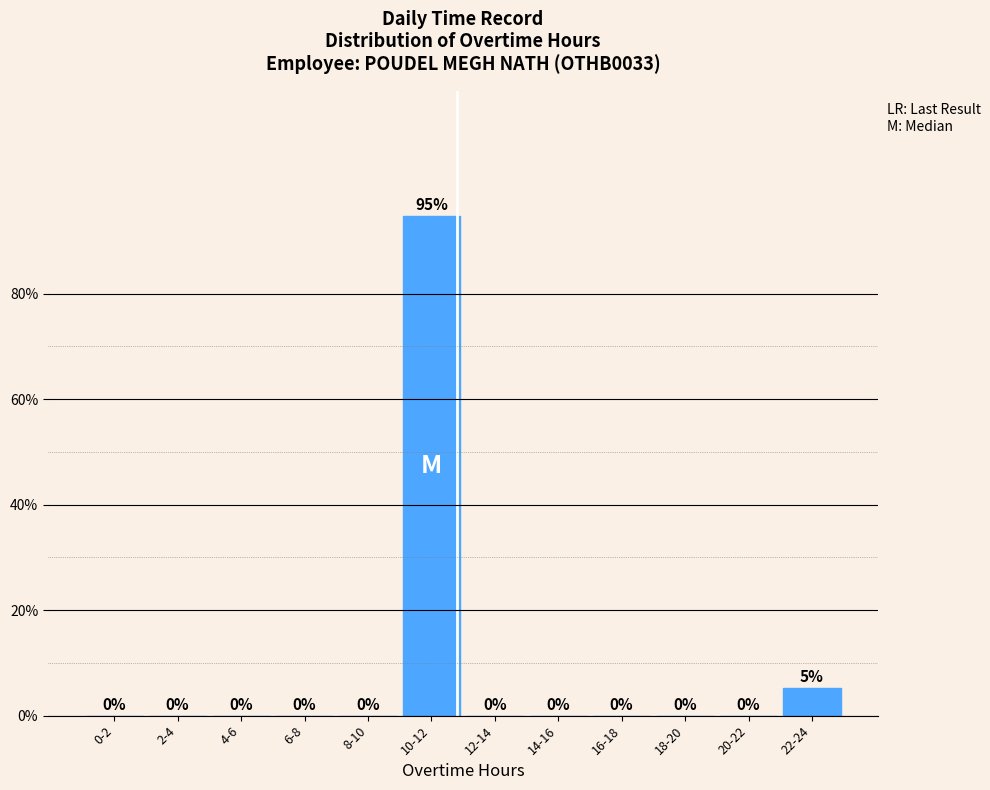

What is the sum of all values?

100.0